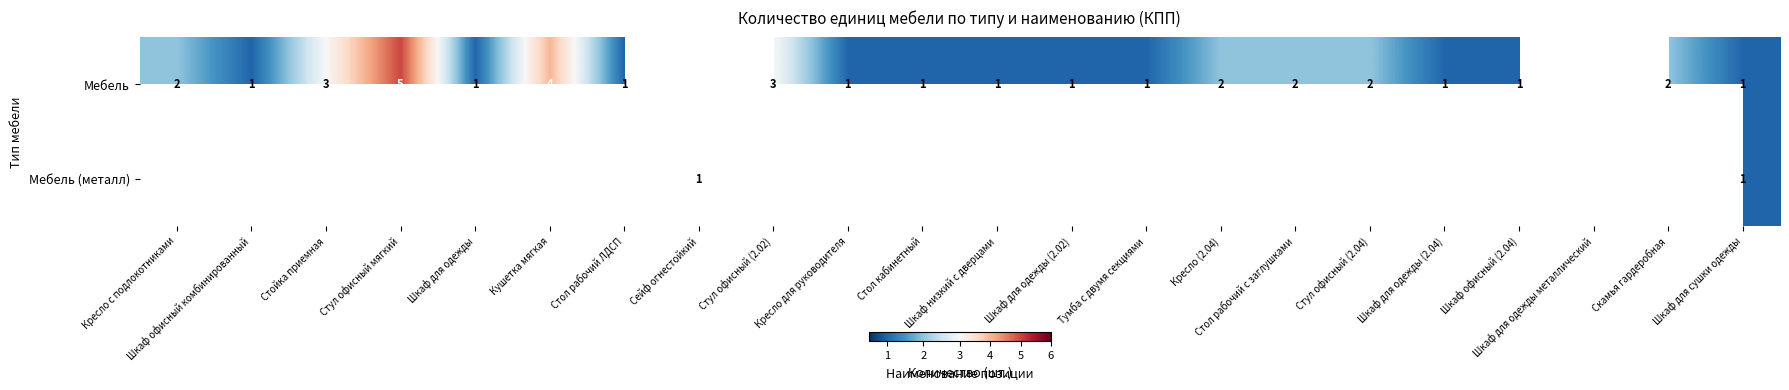

What is the difference between the Мебель (металл) values at Шкаф для одежды металлический and Шкаф для сушки одежды?

5